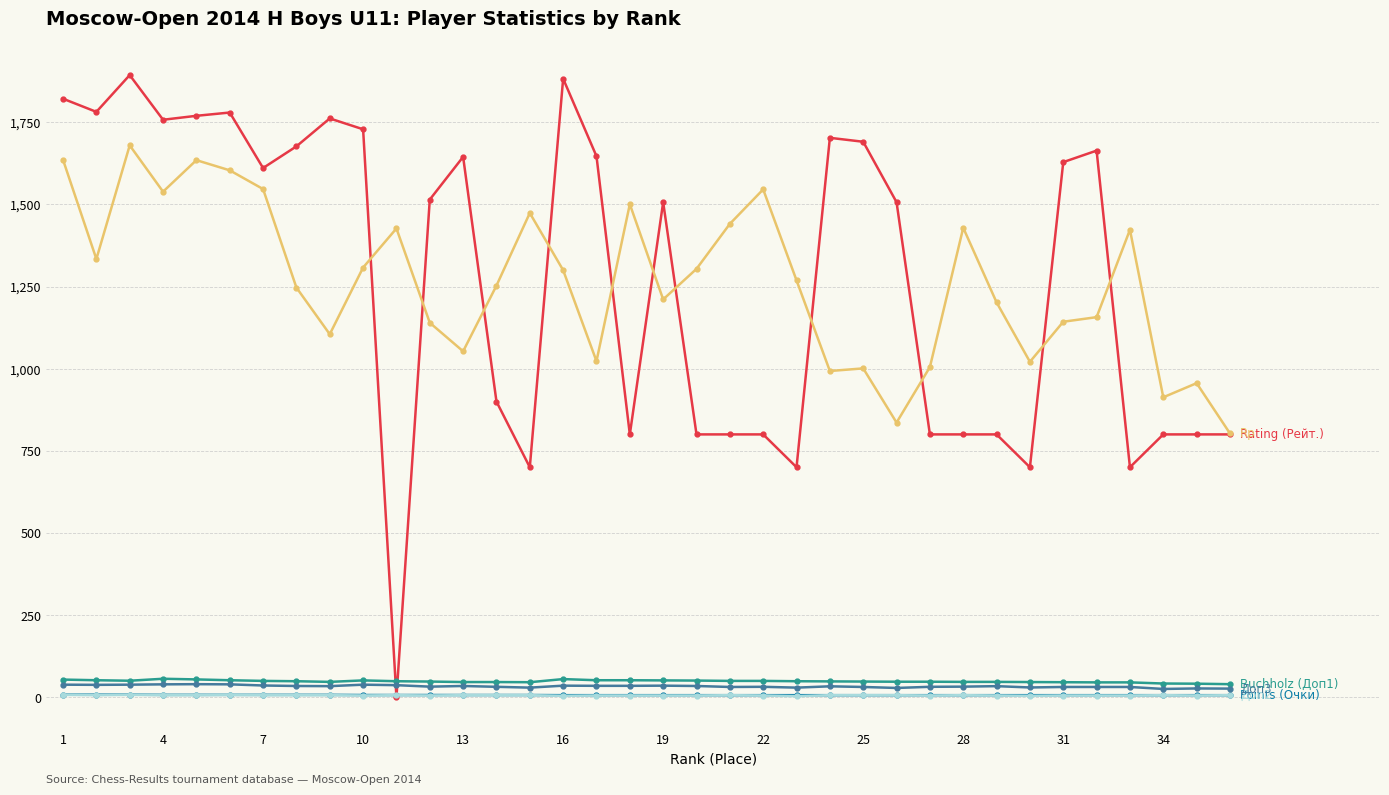

What is the maximum value shown in the chart?

1894.0